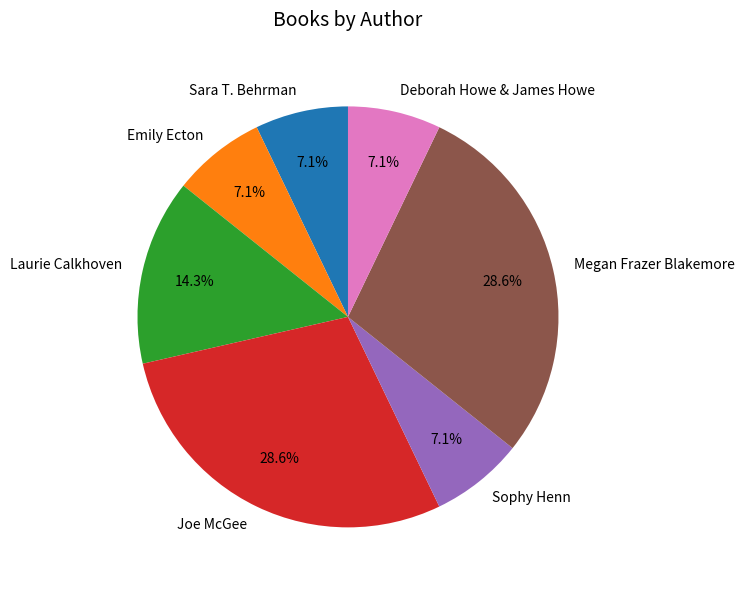

How many slices are in this pie chart?

7